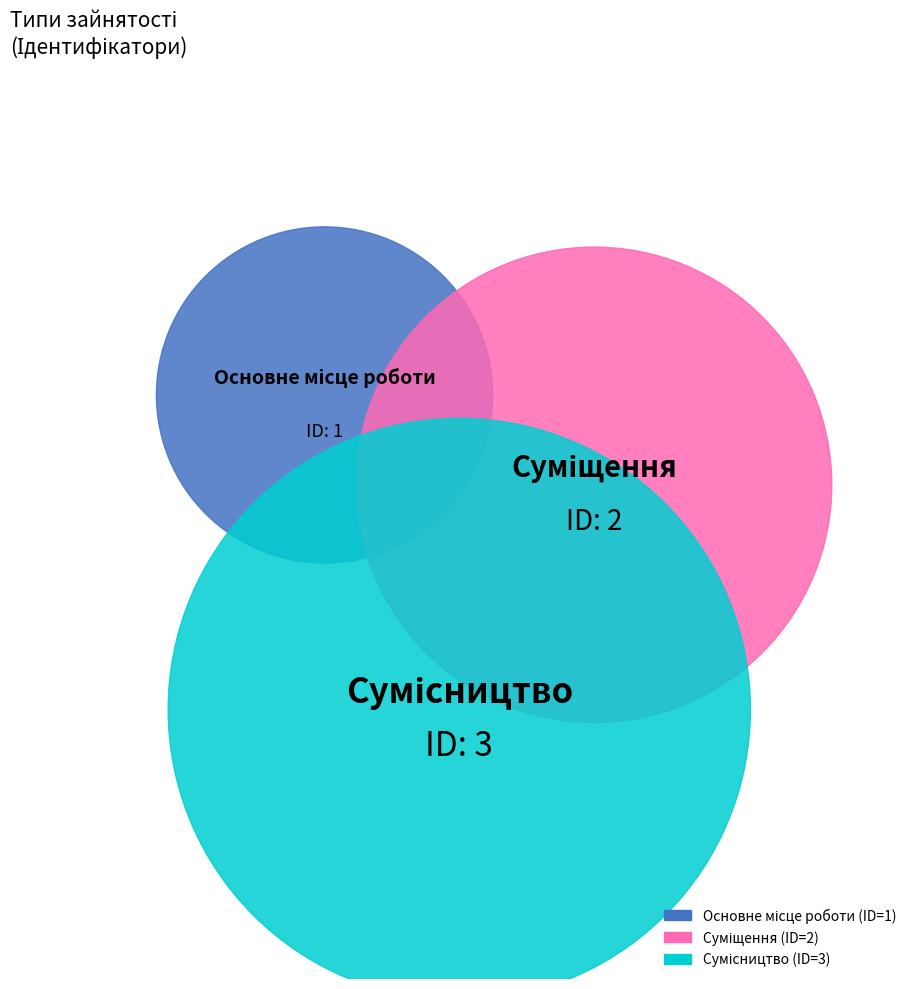

Rank the categories by value from highest to lowest.

Сумісництво, Суміщення, Основне місце роботи